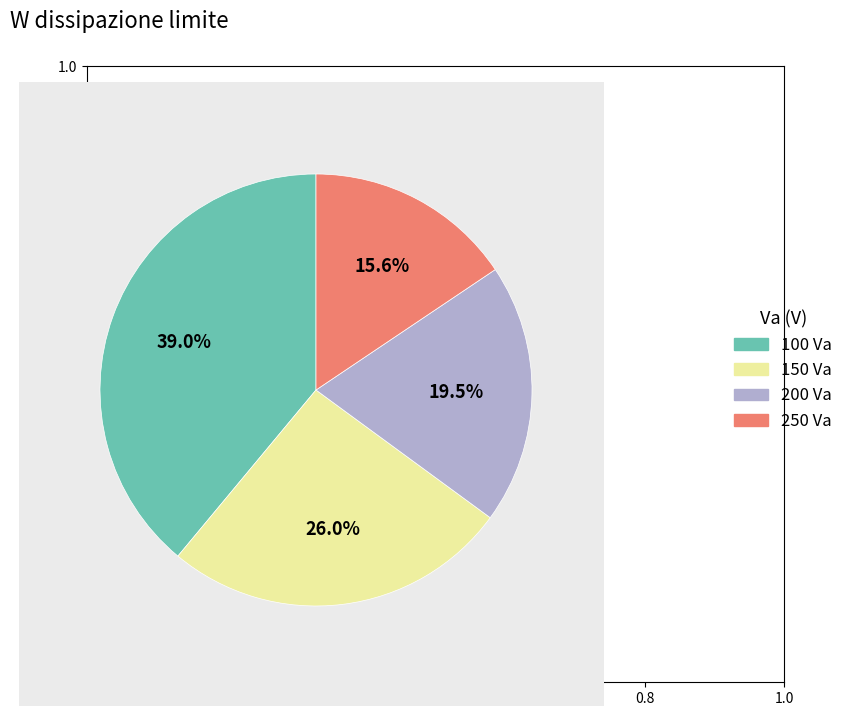

What is the smallest slice in the pie chart?

250 Va